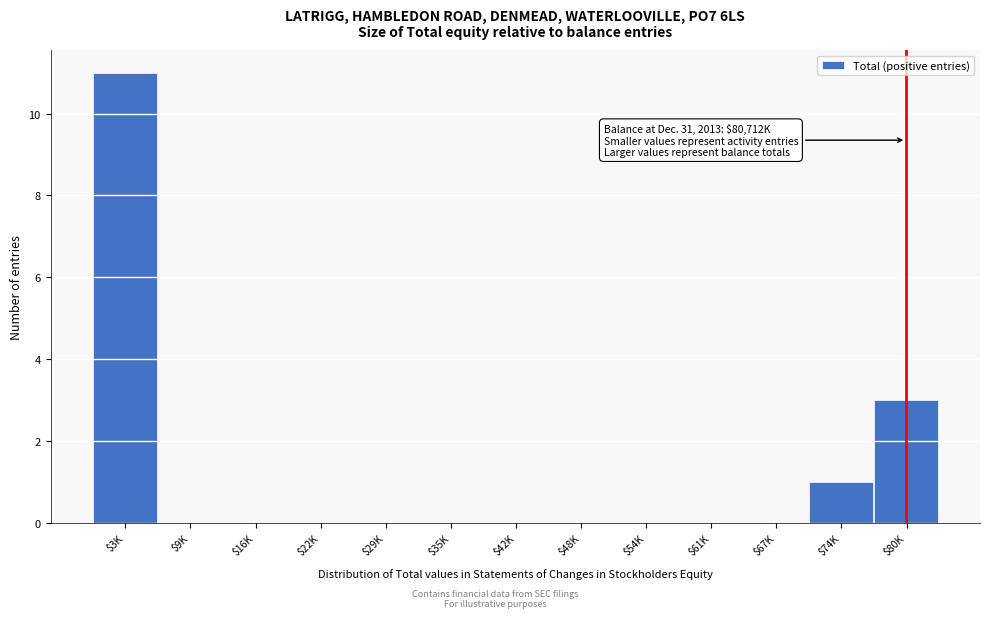

What is the sum of all values?

15